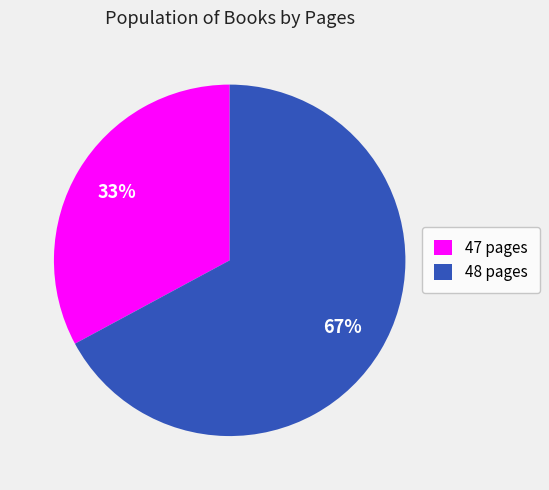

To the nearest percent, what is the difference between the largest and smallest slice percentages?

34%